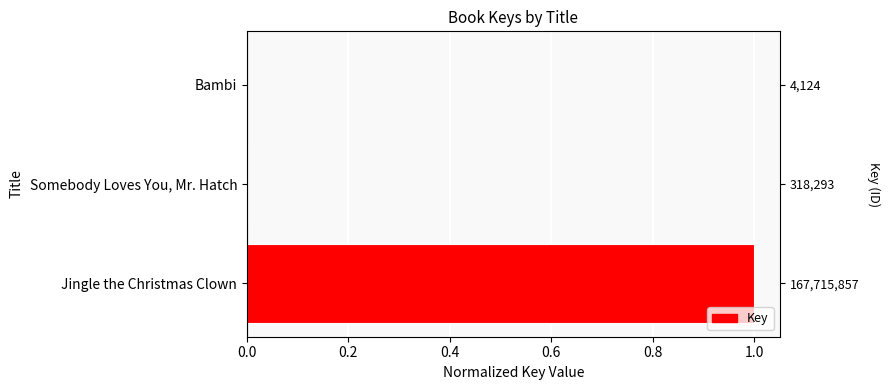

How many bars are there in total?

3